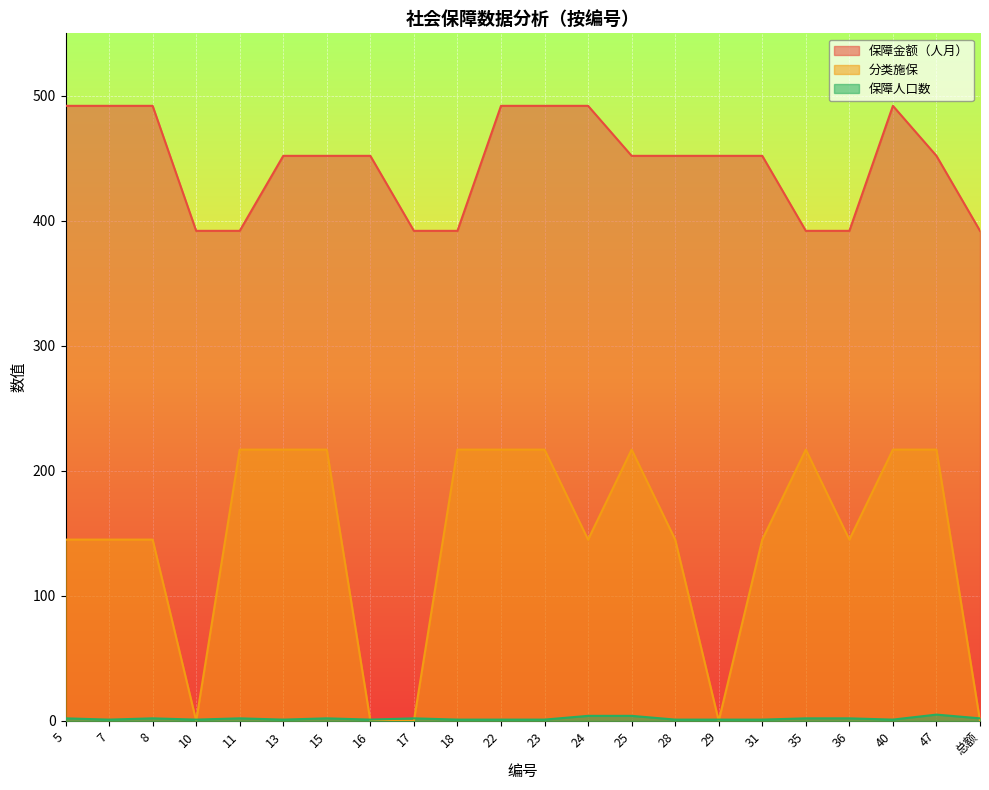

What is the difference between the 分类施保 values at 29 and 11?

217